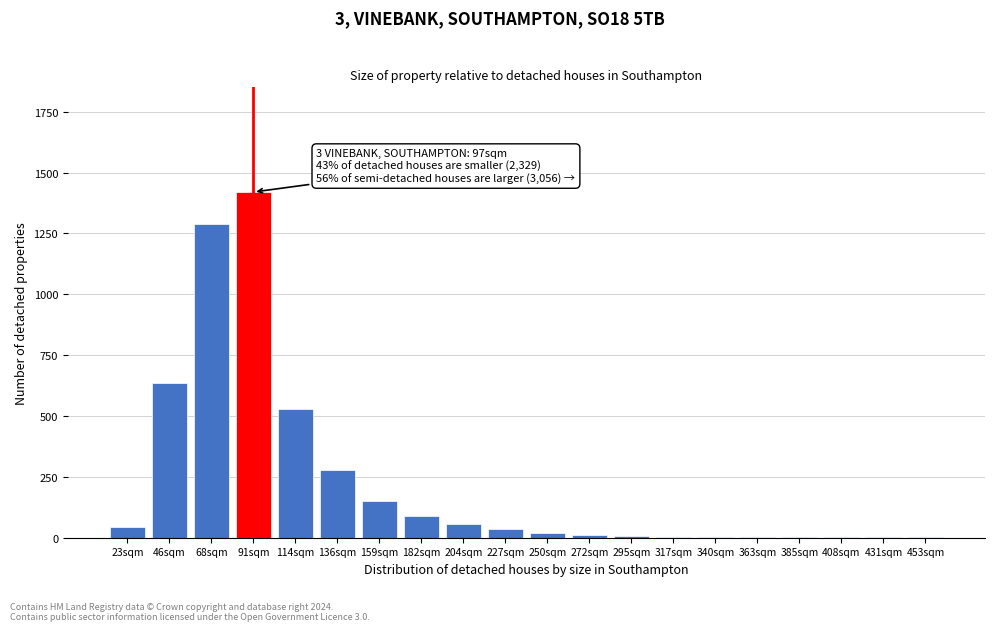

At which label is the value closest to 710?

46sqm